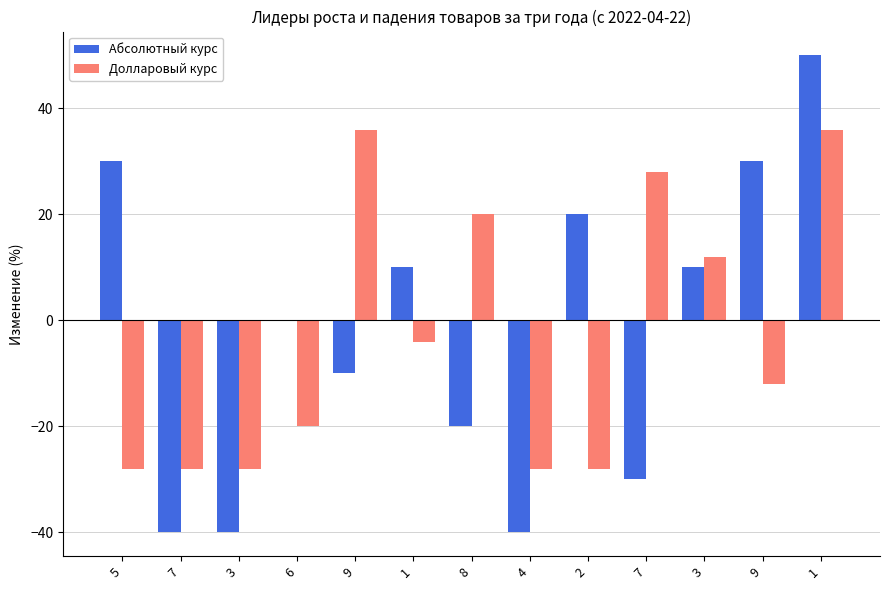

How many distinct data groups are displayed?

2